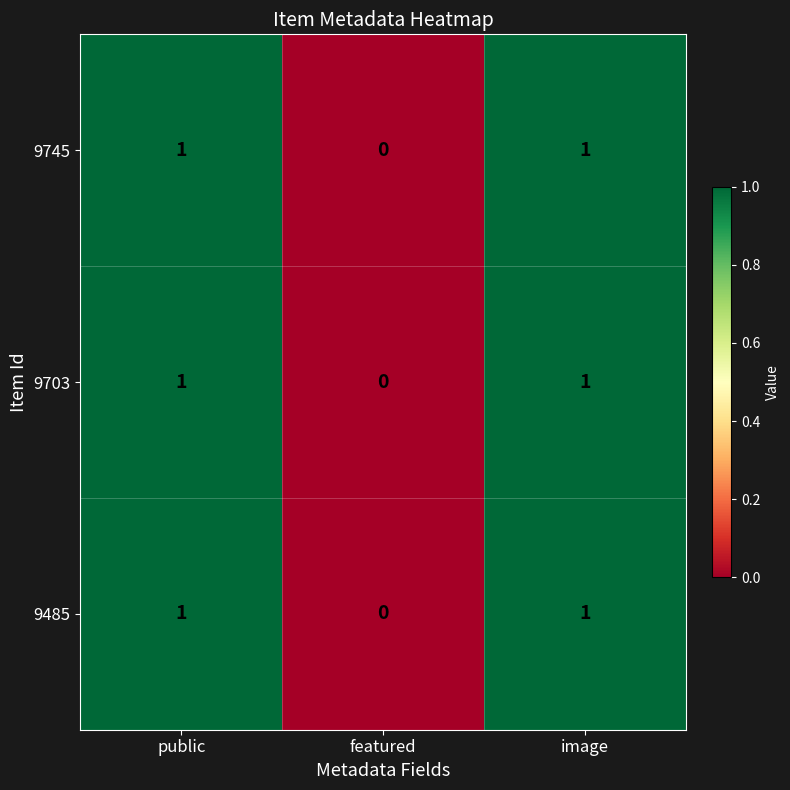

True or false: 9485 has a value of 0 at featured.

True